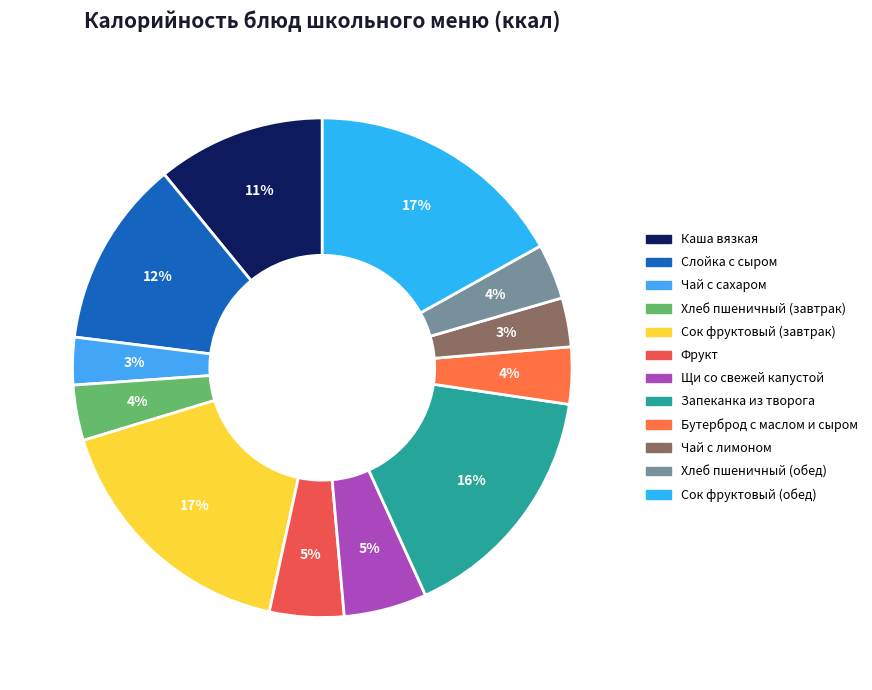

To the nearest percent, what is the difference between the Запеканка из творога and Чай с лимоном slice percentages?

13%